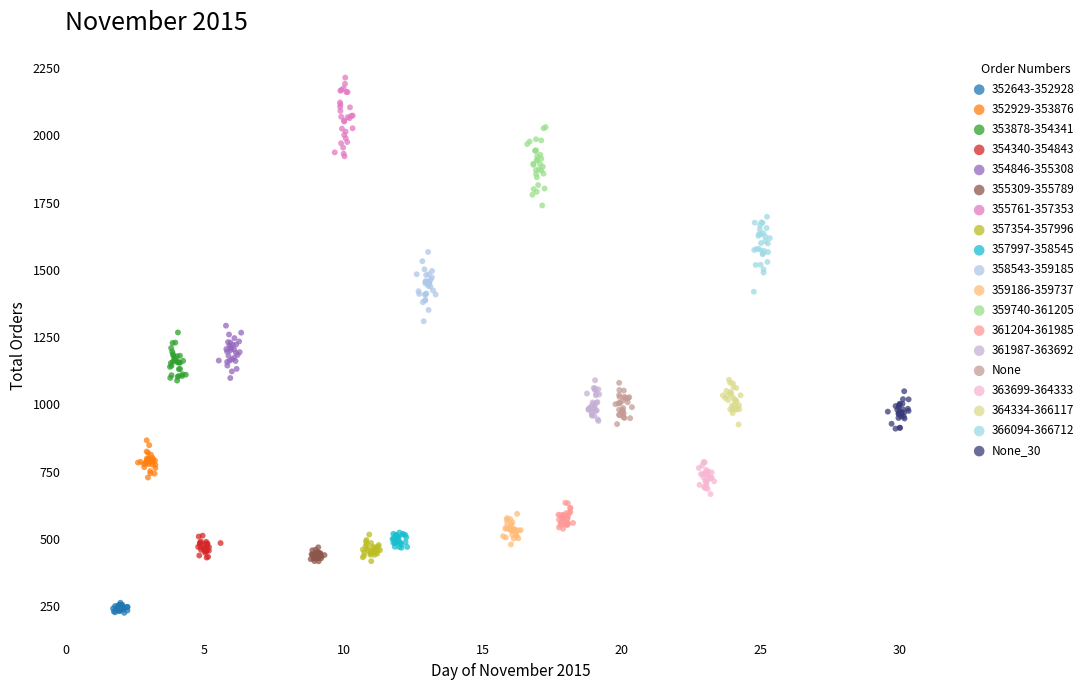

Which series contains the highest Y value?

355761-357353